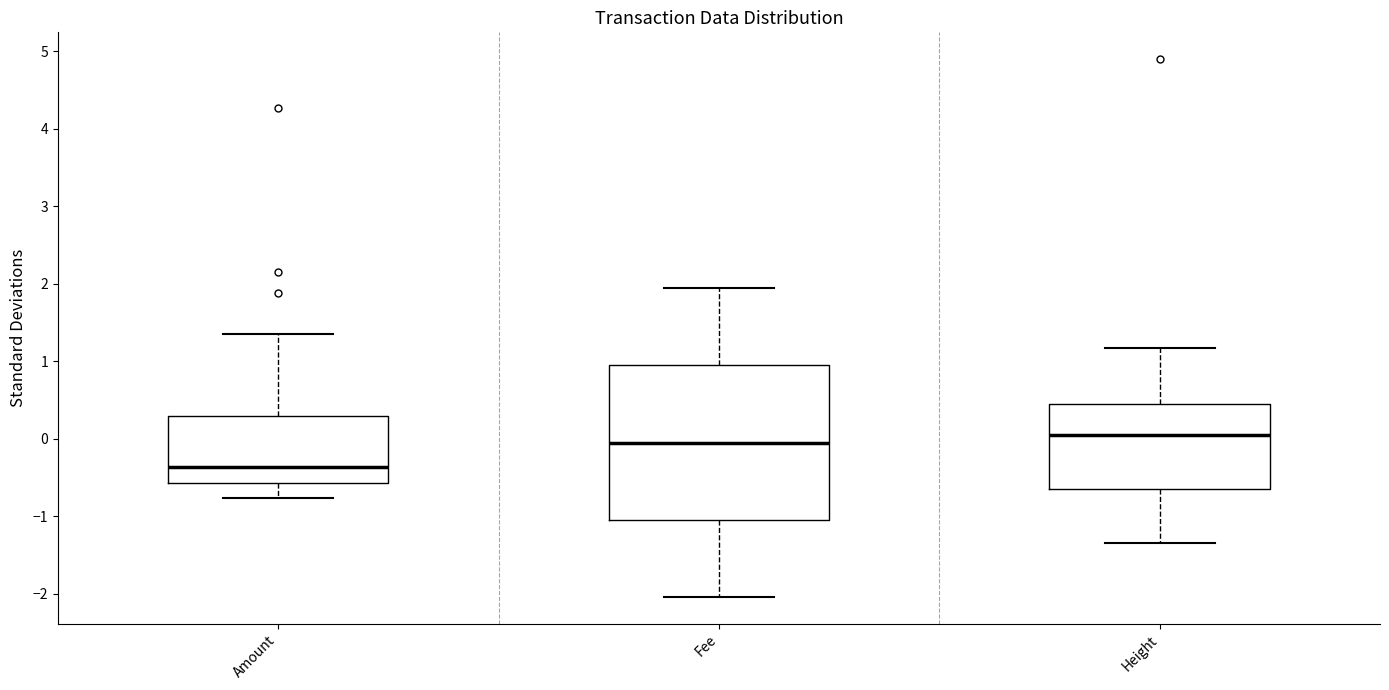

Reading left to right, read every box against the y-axis: the position of its median line, the range the box covers, and the ends of its whiskers. The values are not printed on the chart, so give them approximately, as read against the axis.

Amount: median -0.4, box -0.6 to 0.3, whiskers -0.8 to 1.4
Fee: median 0.0, box -1.0 to 0.9, whiskers -2.0 to 1.9
Height: median 0.1, box -0.6 to 0.4, whiskers -1.3 to 1.2